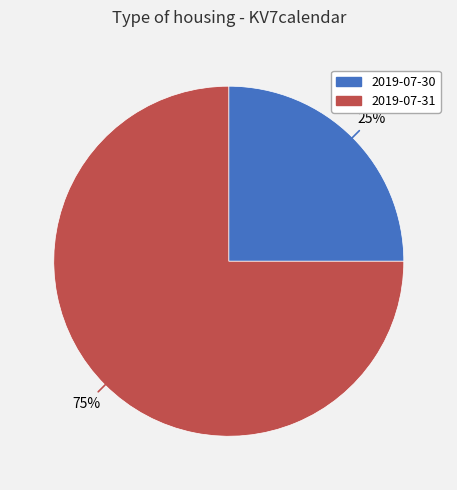

To the nearest percent, what is the difference between the largest and smallest slice percentages?

50%